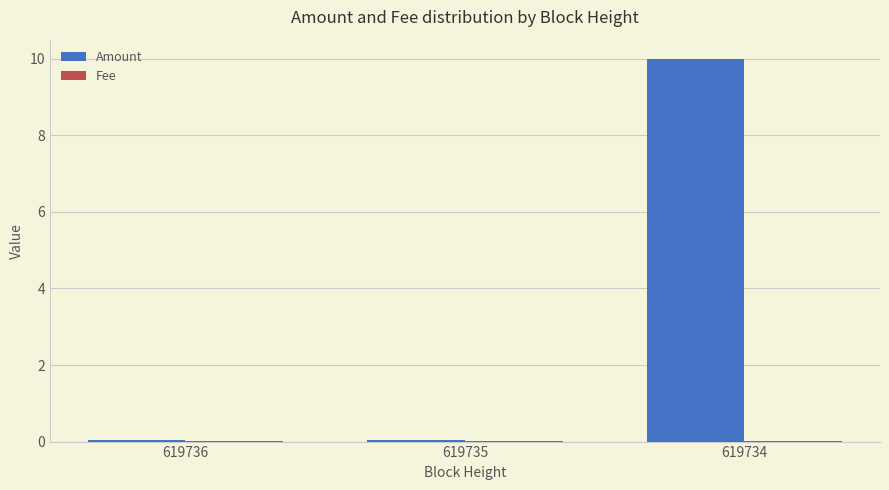

Which series has the largest total across all categories?

Amount